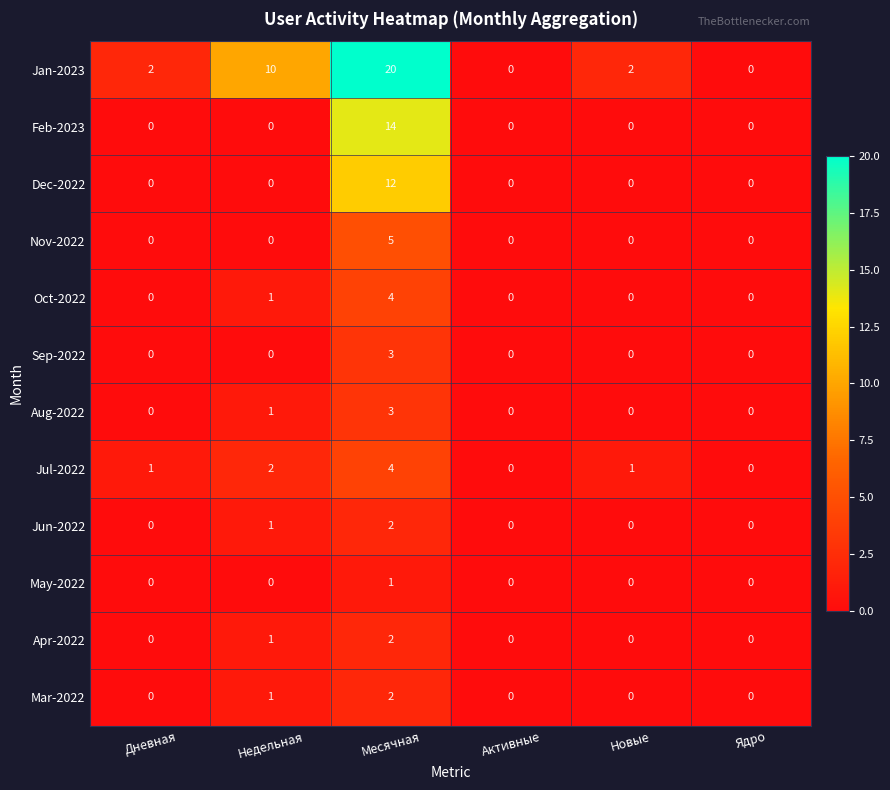

Between Месячная and Ядро, which series saw the biggest shift?

Jan-2023